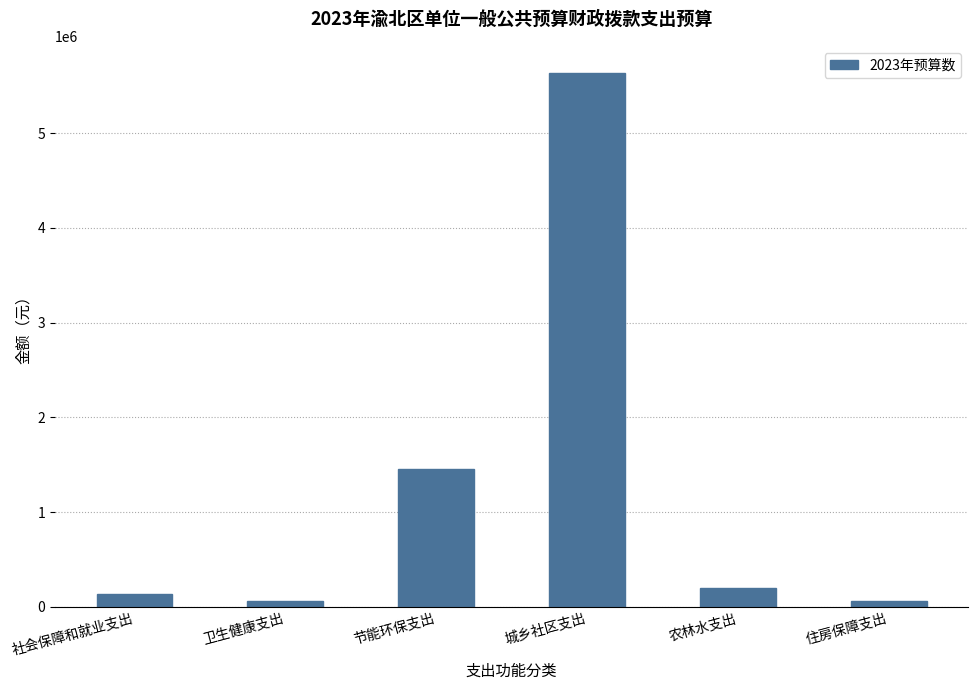

The value at 城乡社区支出 is 5641376.5. True or false?

True